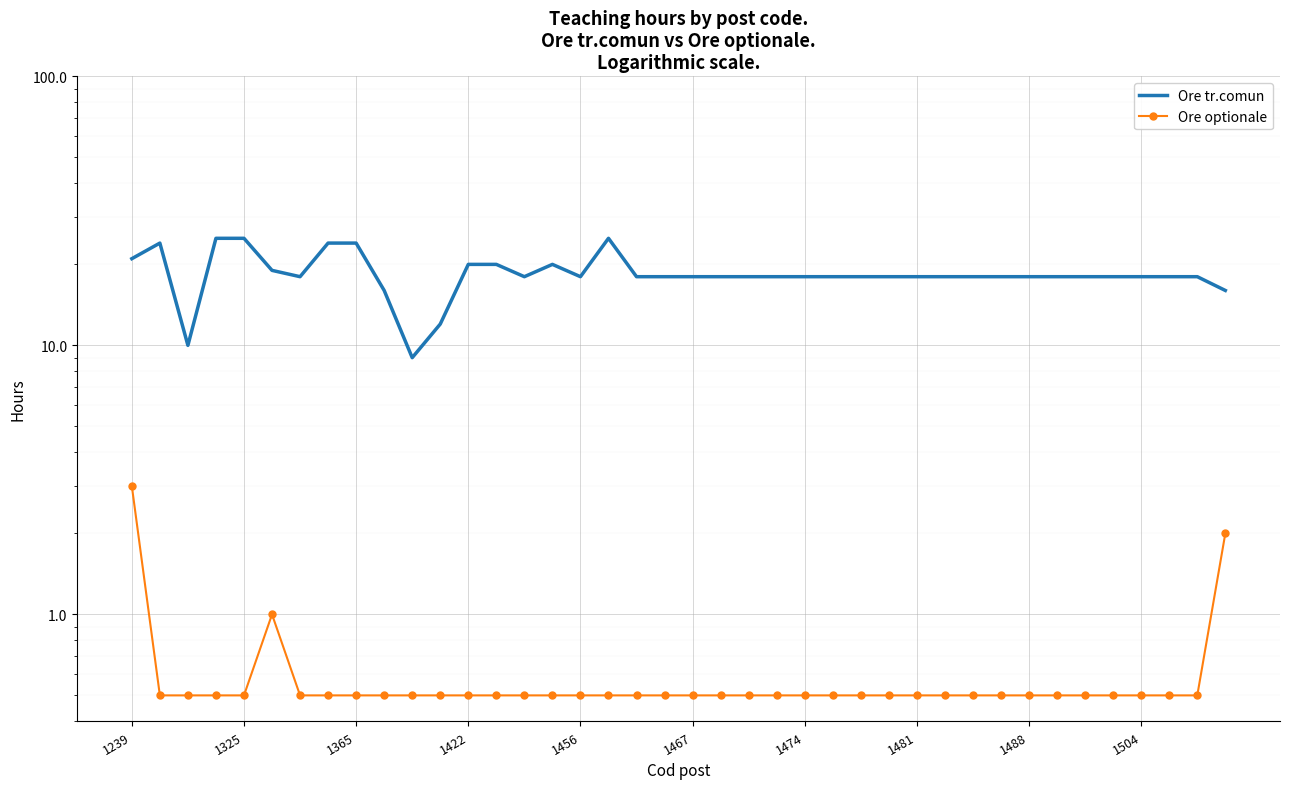

What position from the left is 18?

19